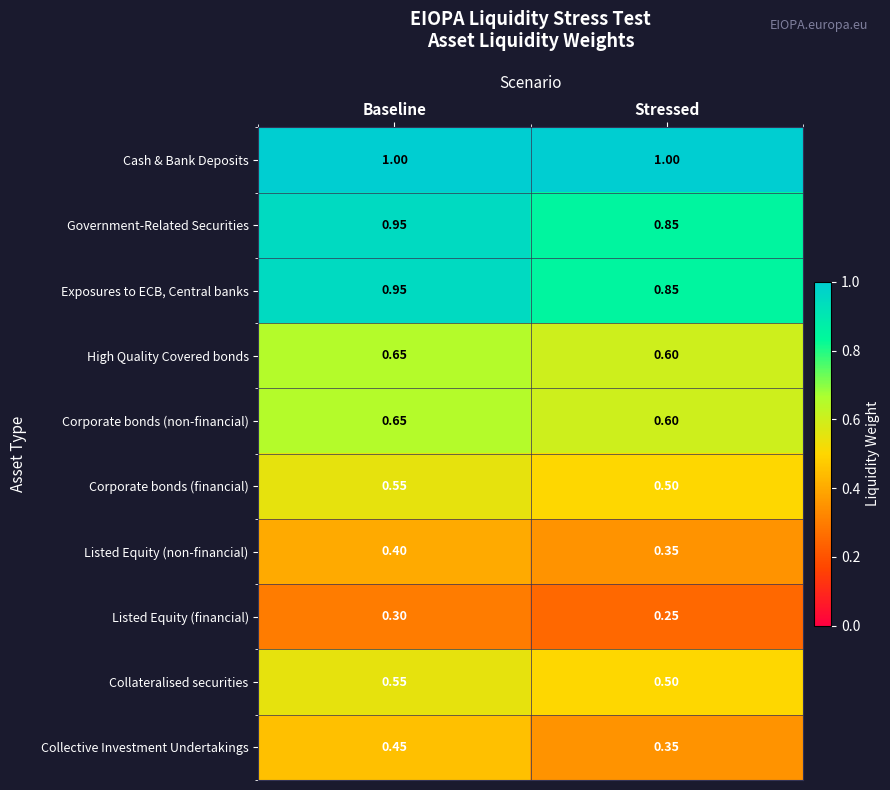

List the labels in order of Listed Equity (financial) value, largest first.

Baseline, Stressed